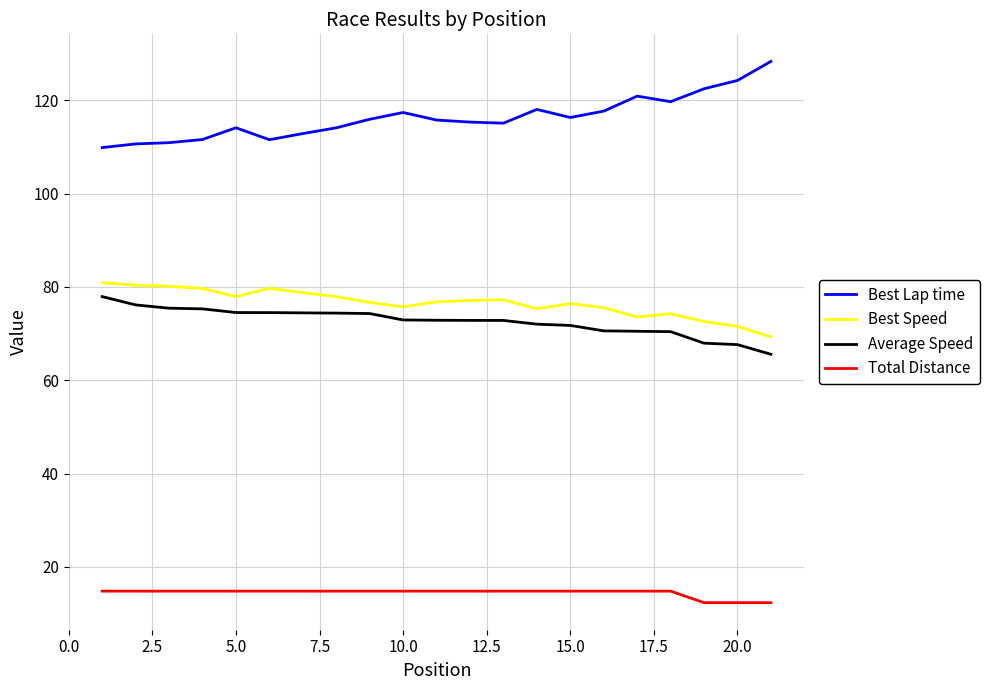

What are all the series names shown in the legend?

Best Lap time, Best Speed, Average Speed, Total Distance